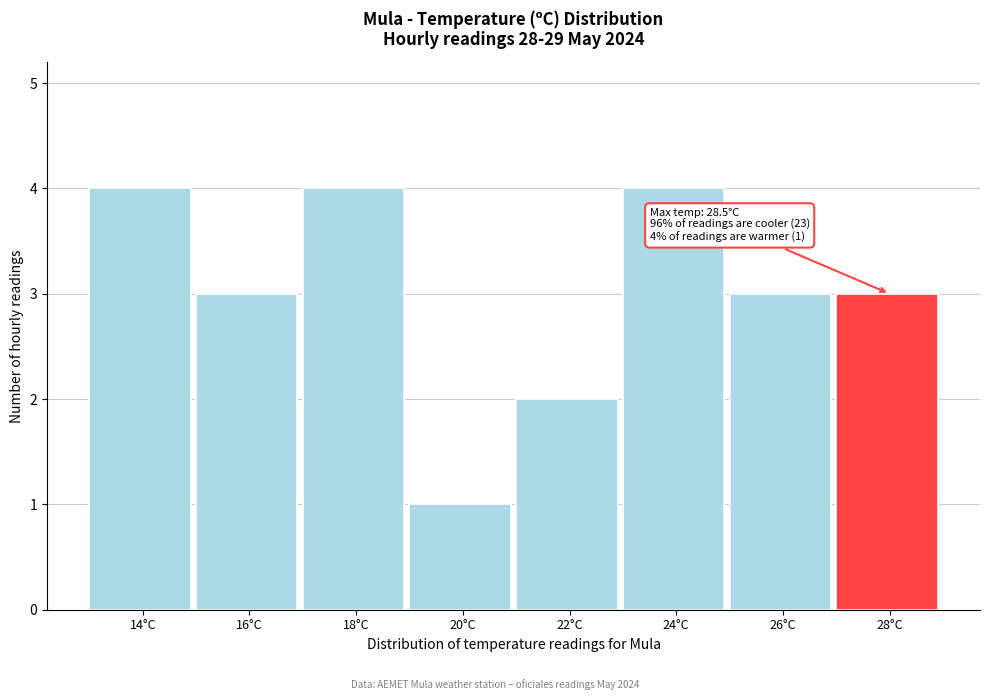

Reading right to left, transcribe all the data shown in this chart.

28°C=3	26°C=3	24°C=4	22°C=2	20°C=1	18°C=4	16°C=3	14°C=4